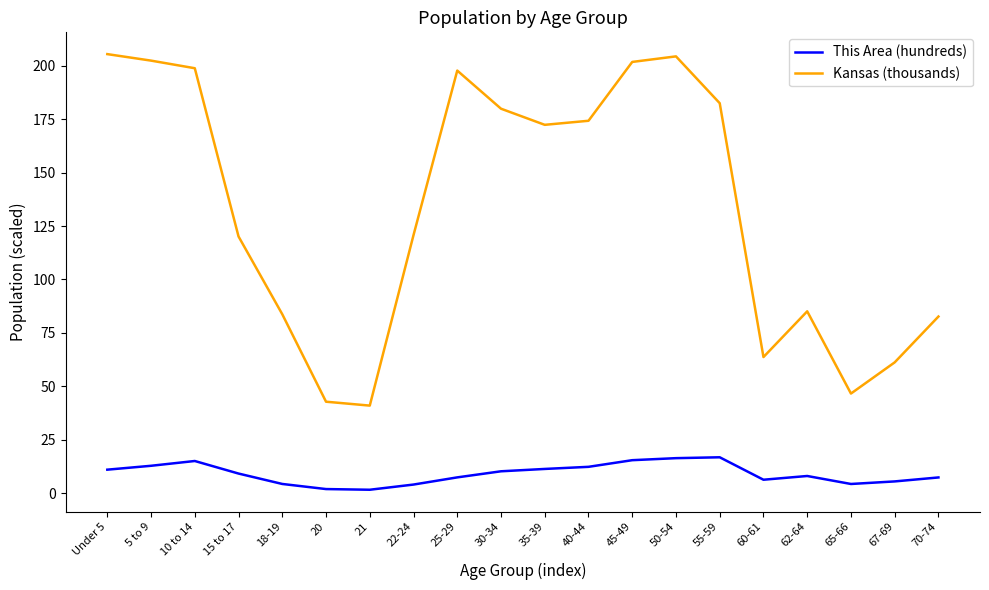

True or false: Kansas (thousands) and This Area (hundreds) intersect in this chart.

False